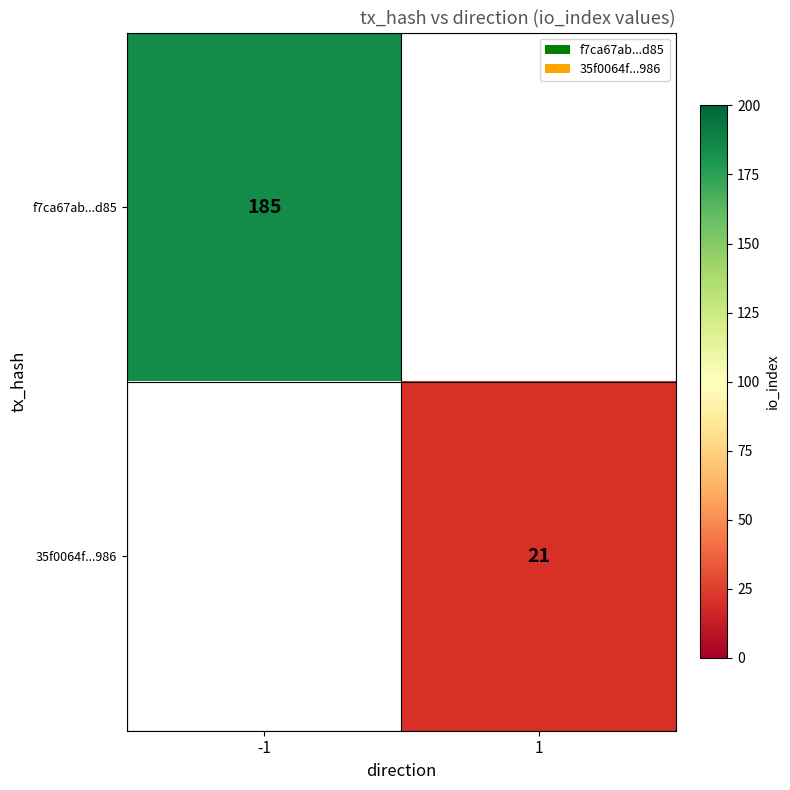

The value of 35f0064f...986 at 1 is 27. True or false?

False